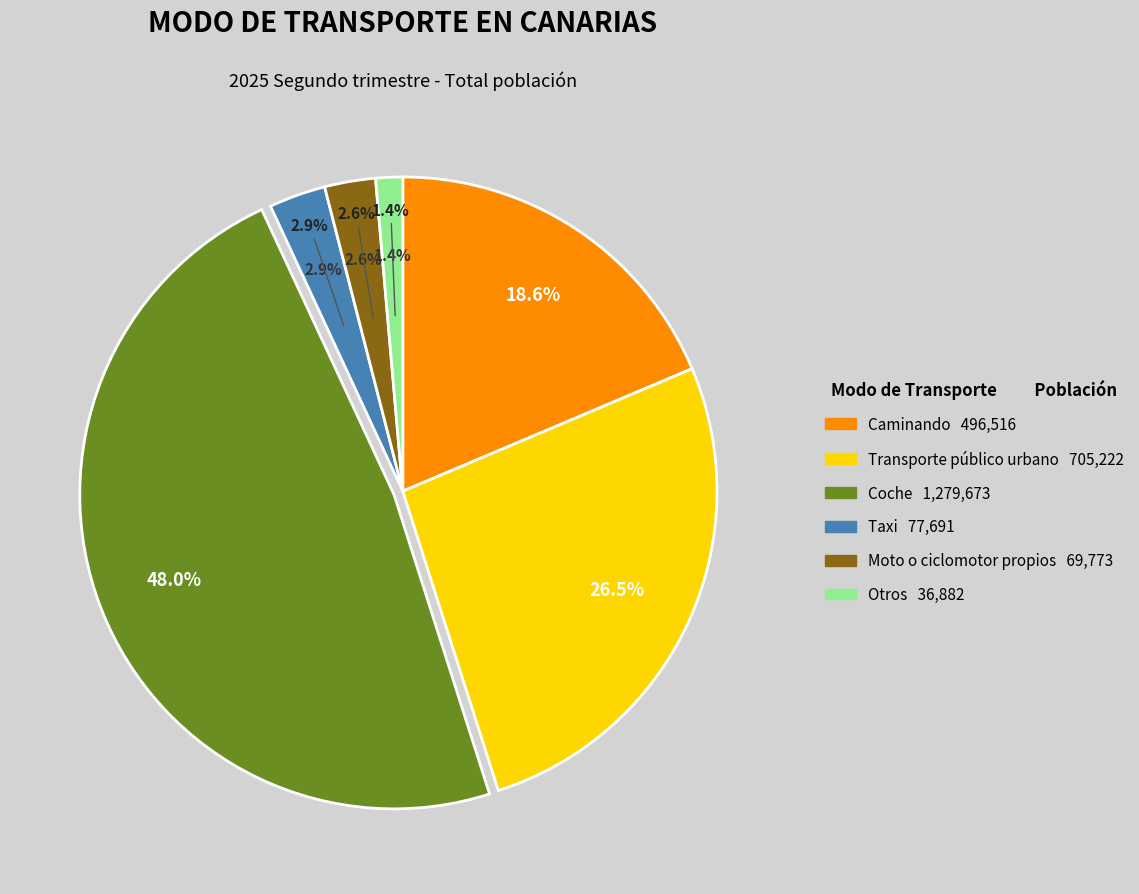

To the nearest percent, what portion does Transporte público urbano represent?

26%